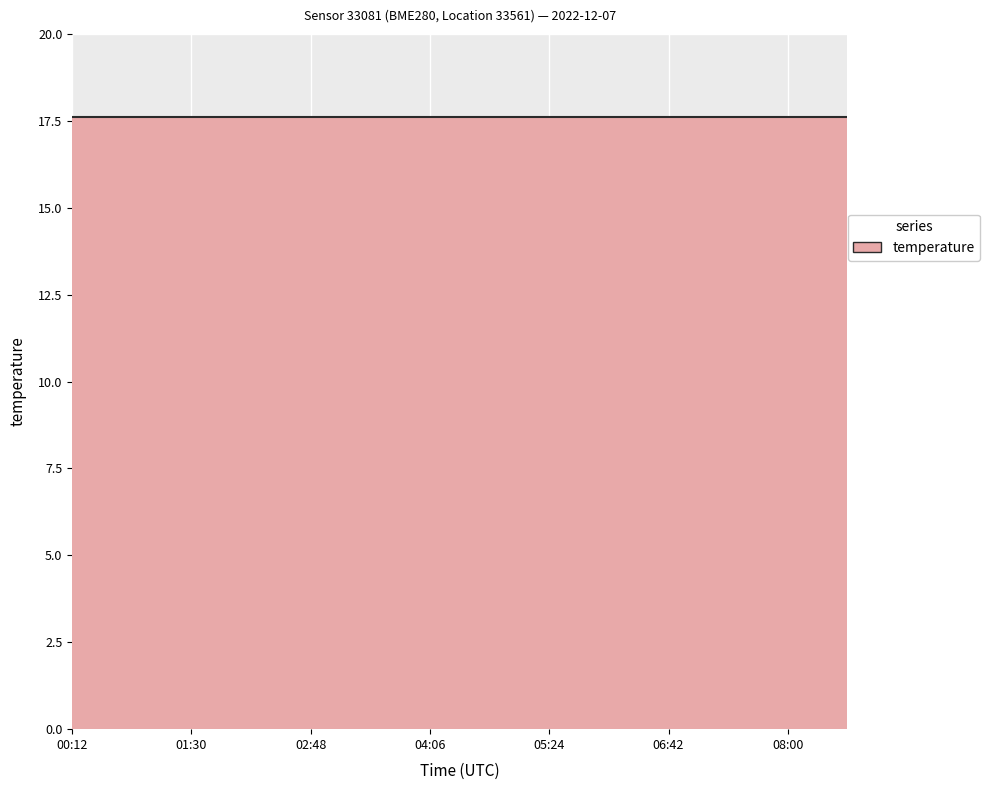

What is the minimum value for temperature?

17.6